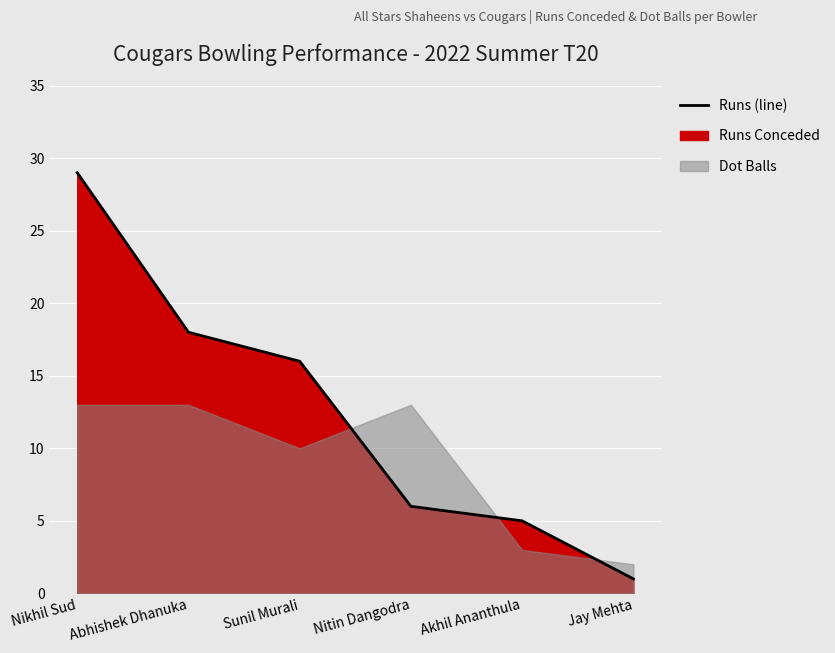

What position from the right is Nikhil Sud?

6